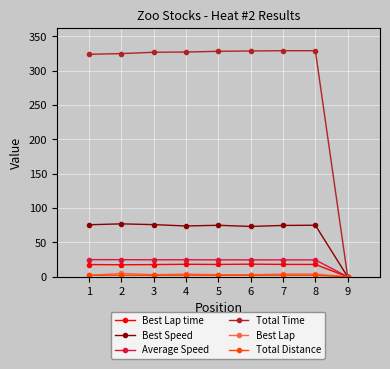

How many lines are shown in the chart?

6